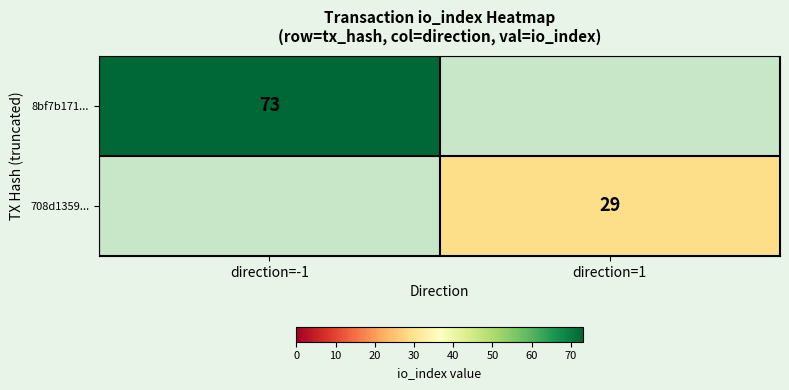

The 8bf7b171... series shows 36 at direction=-1. True or false?

False